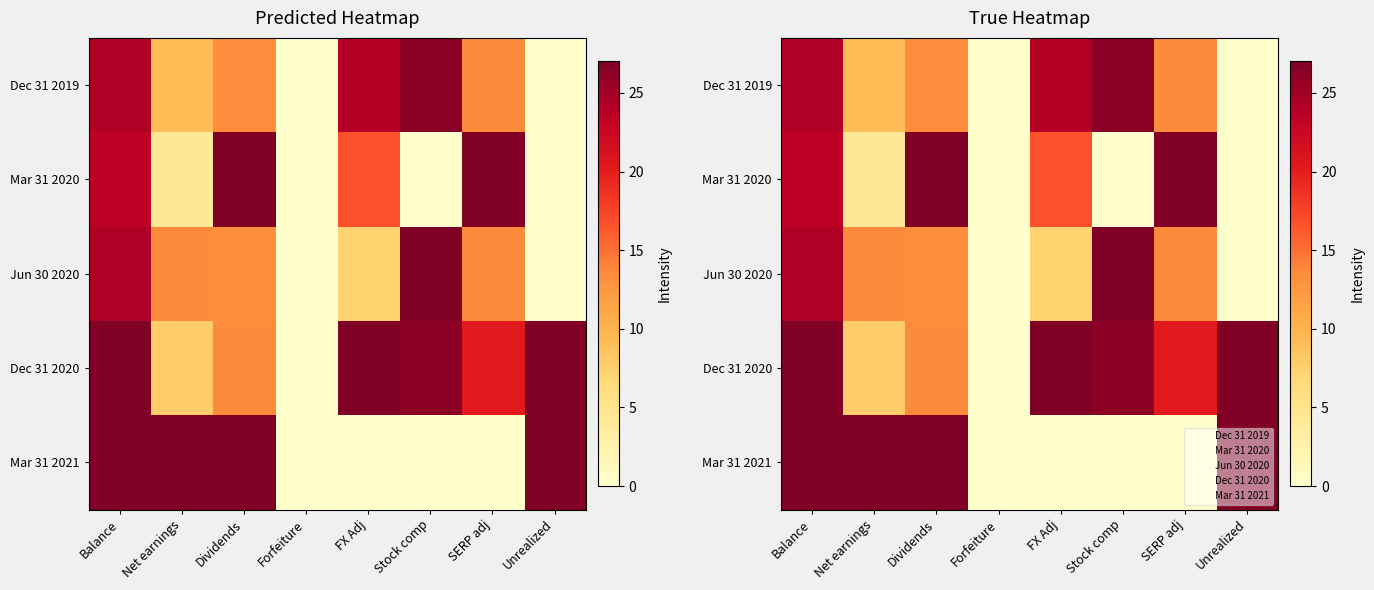

The Mar 31 2021 series shows 46.7 at Balance. True or false?

False